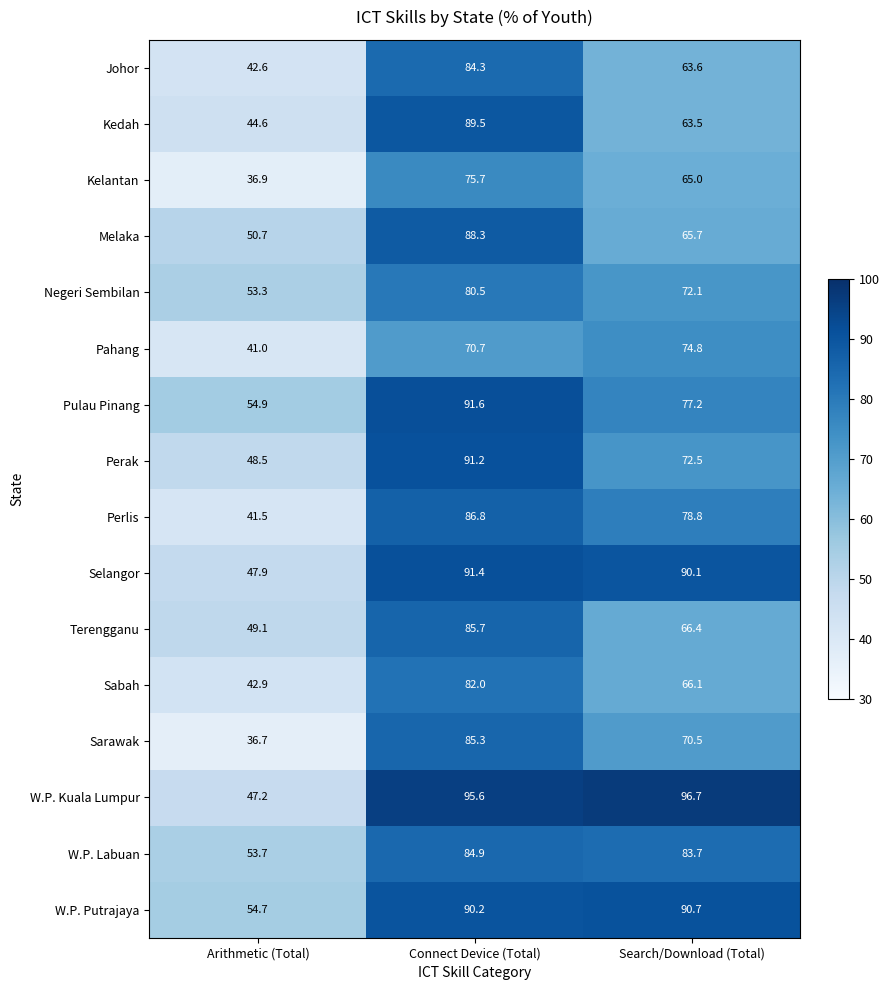

What is the average value of the Kedah series?

65.9